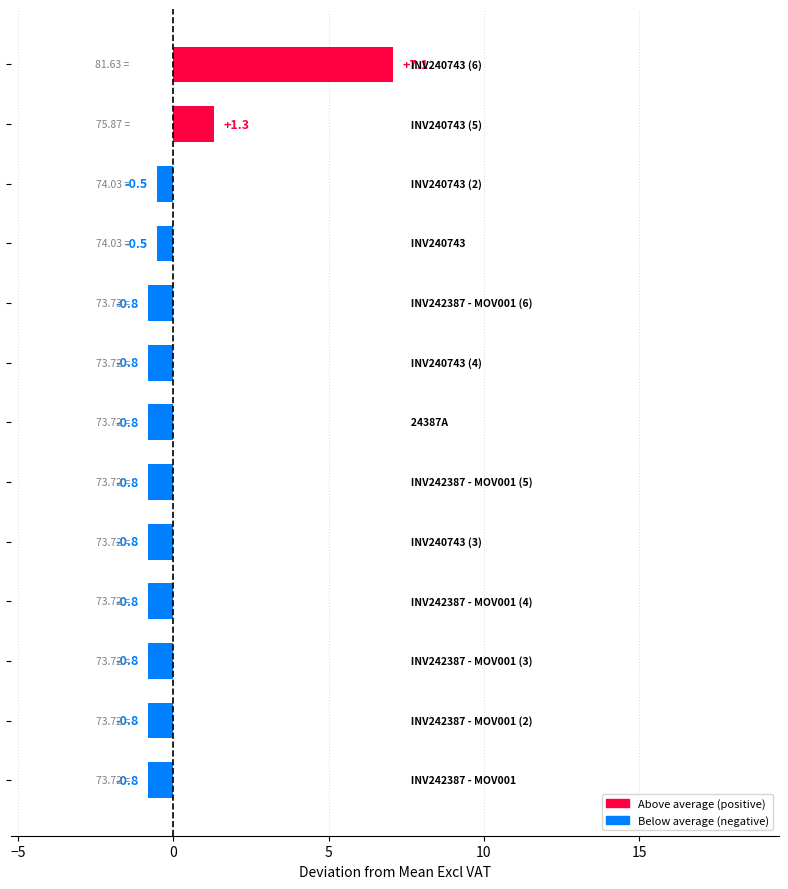

What is the difference between the maximum and second lowest values?

7.9